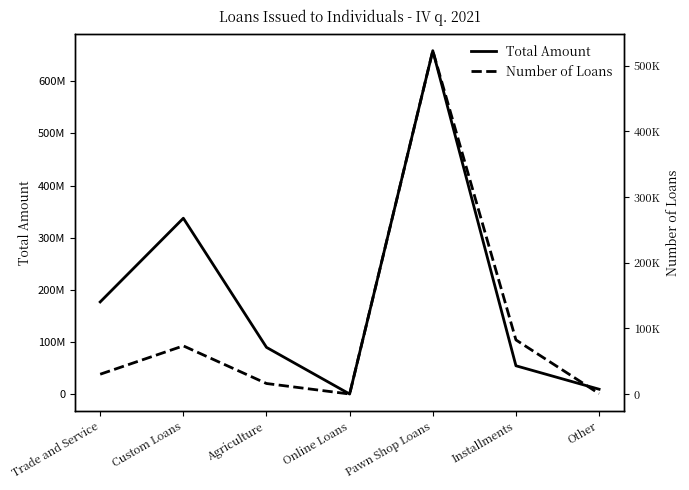

At which label does Total Amount reach its peak?

Pawn Shop Loans